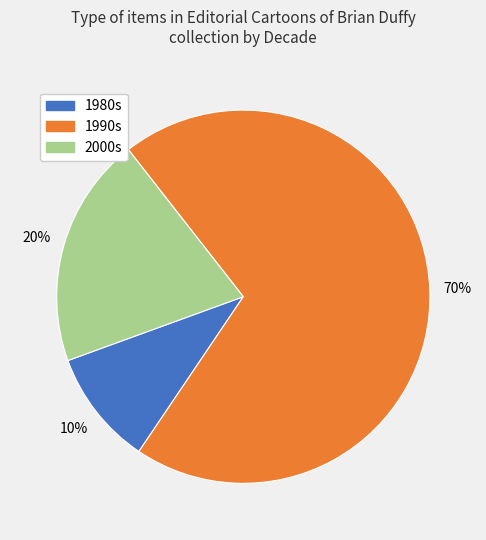

Which category has the smallest portion of the pie?

1980s